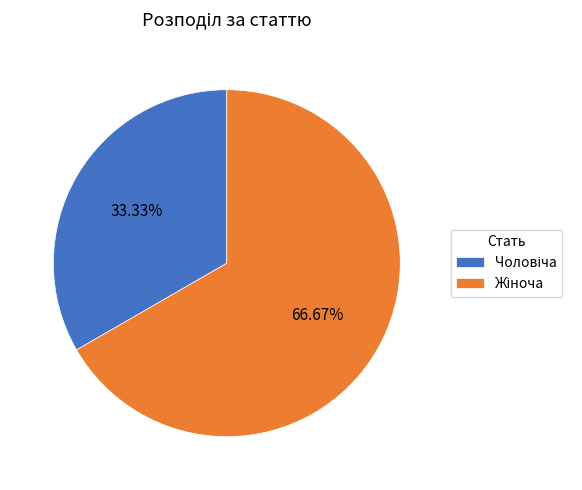

Does any single category account for the majority?

Yes